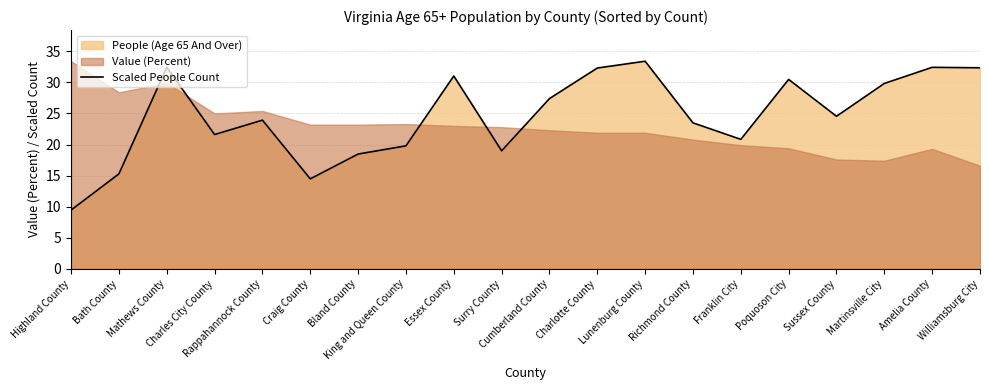

The chart shows a value of 19.8 at King and Queen County. True or false?

True